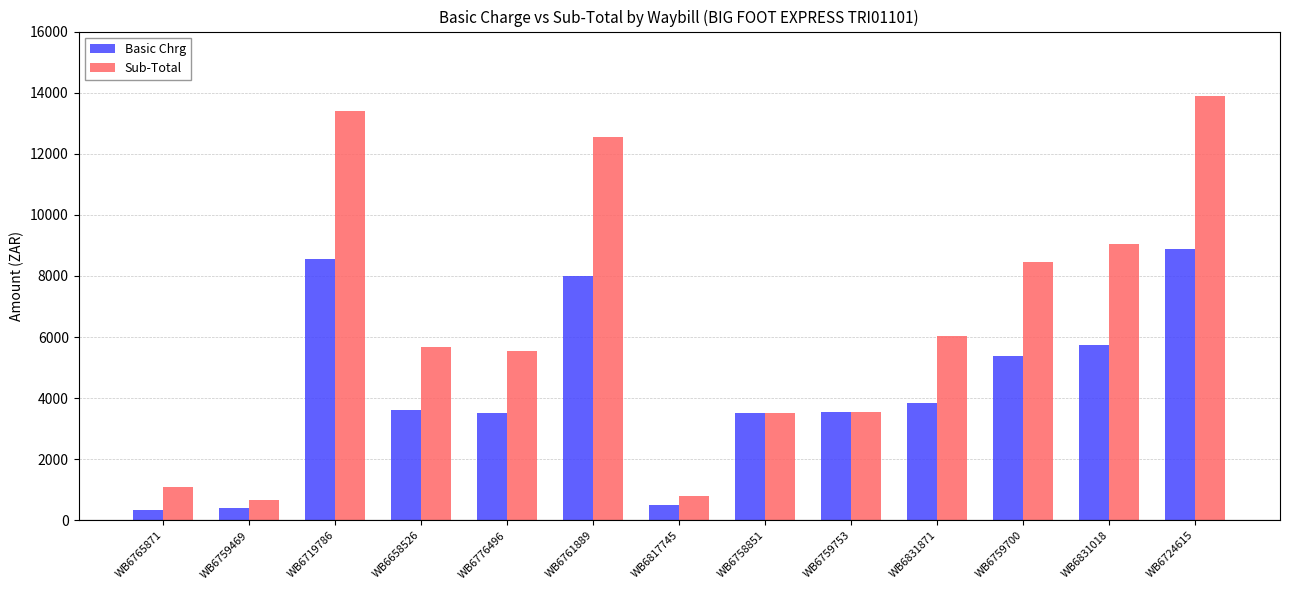

What is the difference between the Sub-Total values at WB6759753 and WB6719786?

9864.6